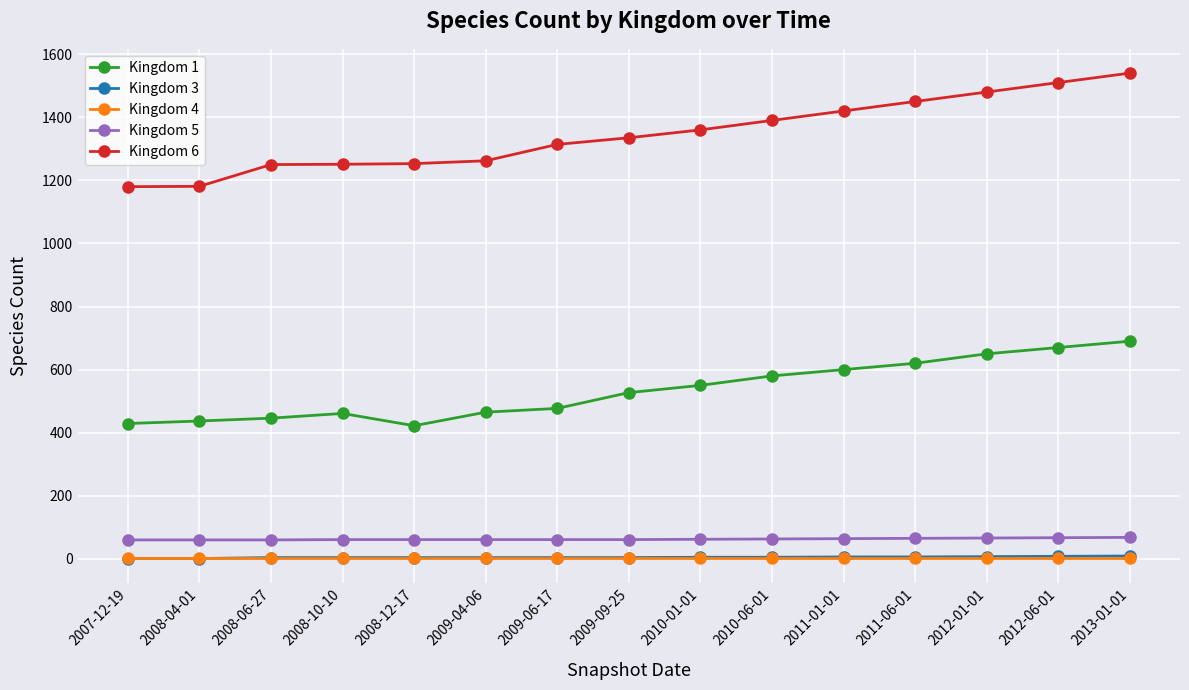

What is the smallest value displayed?

1